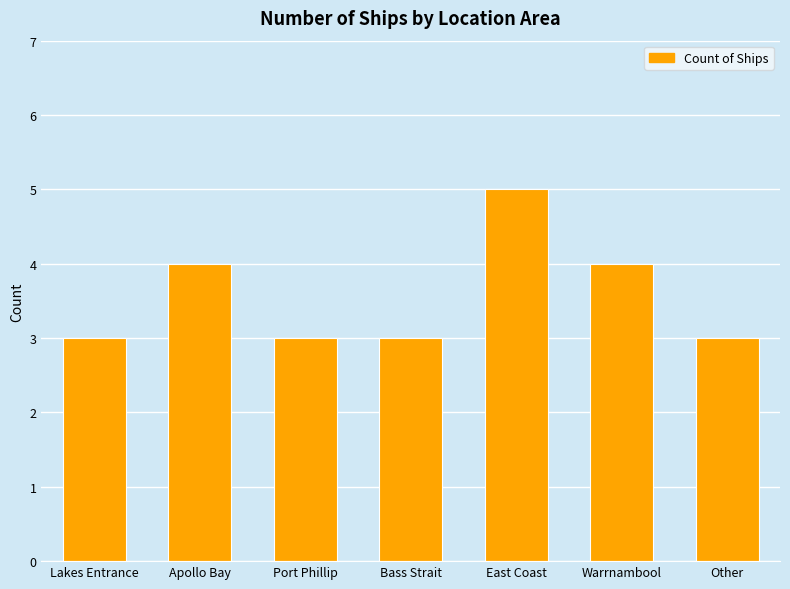

What is the difference between the second highest and minimum values?

1